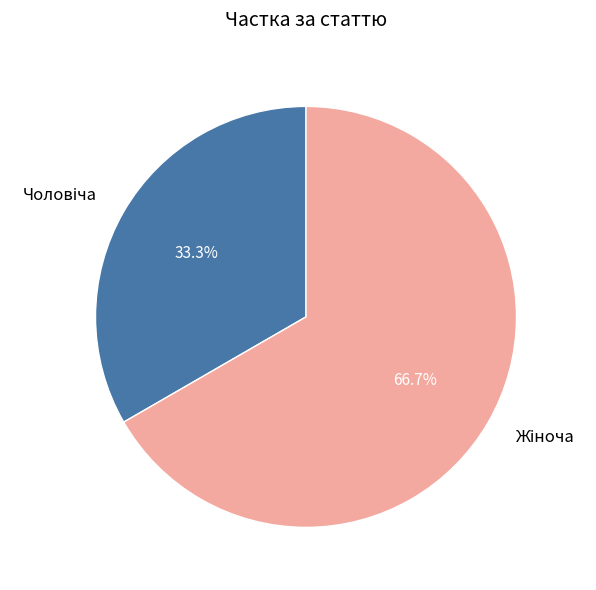

Is there any slice that represents more than half of the pie?

Yes